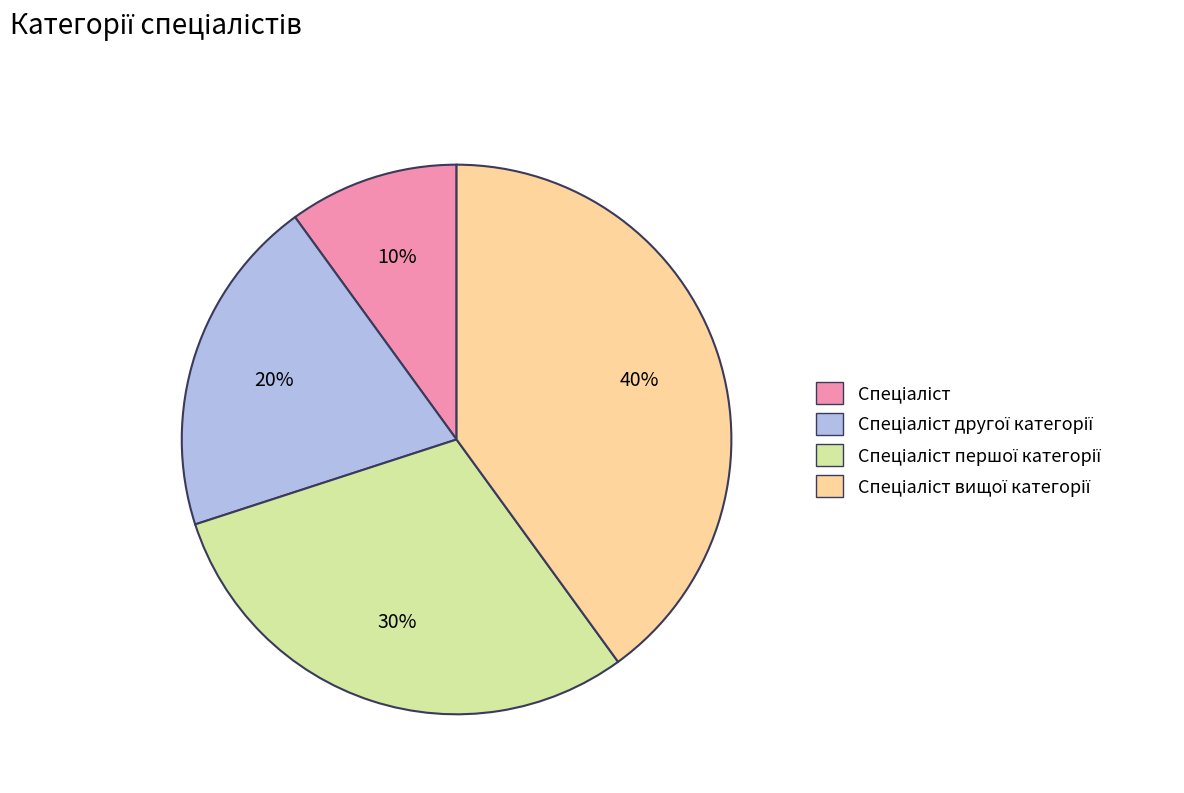

To the nearest percent, what is the average slice percentage?

25%